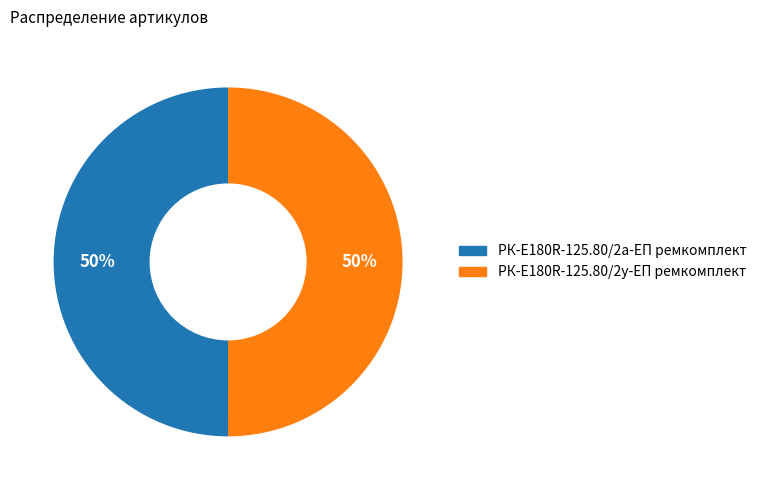

Is it true that РК-E180R-125.80/2у-ЕП ремкомплект is 50% of the pie?

True